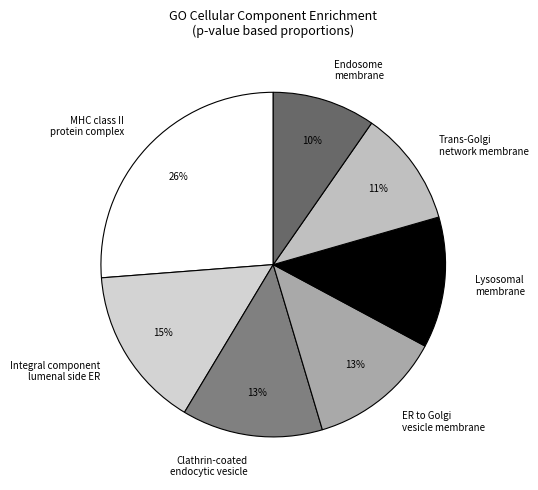

Is the sum of ER to Golgi vesicle membrane and Integral component lumenal side ER greater than half?

No